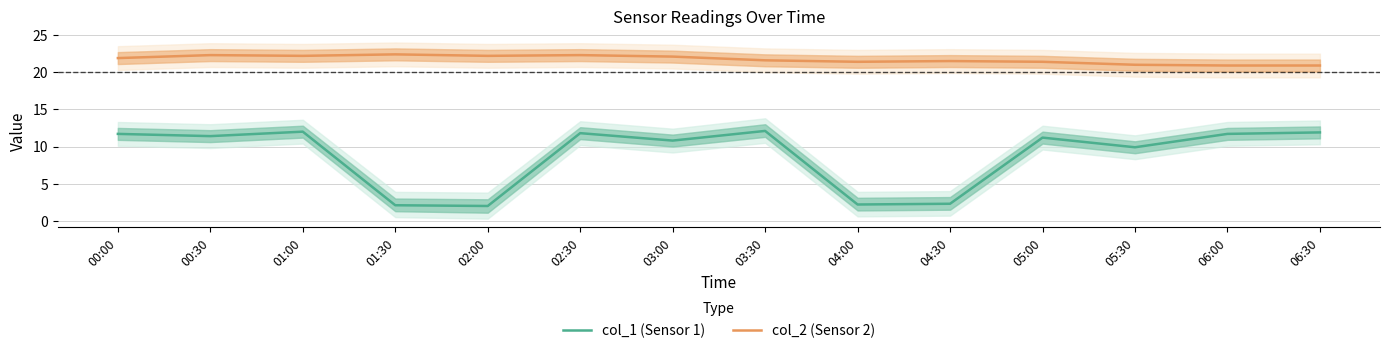

Count the number of categories in the chart.

14